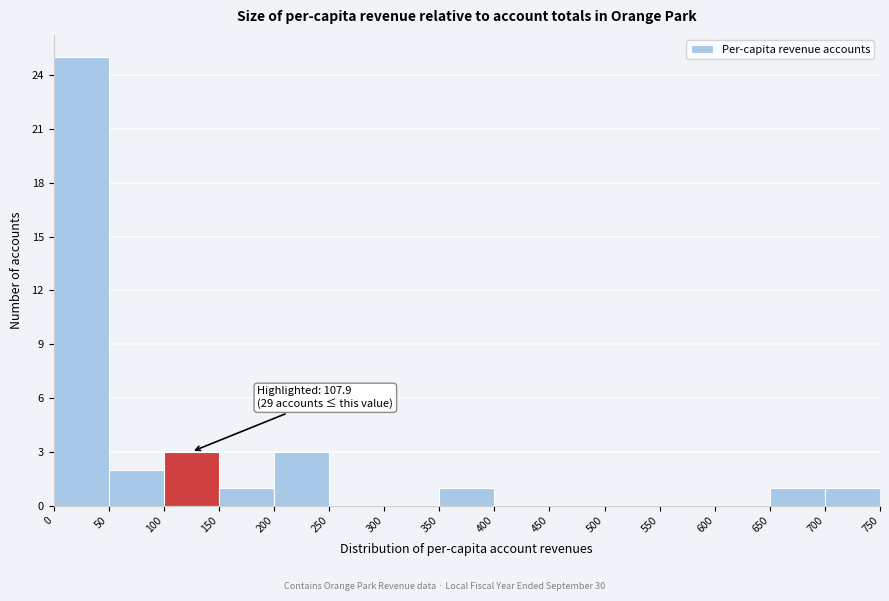

Which range on the x-axis has the tallest bar?

0 to 50